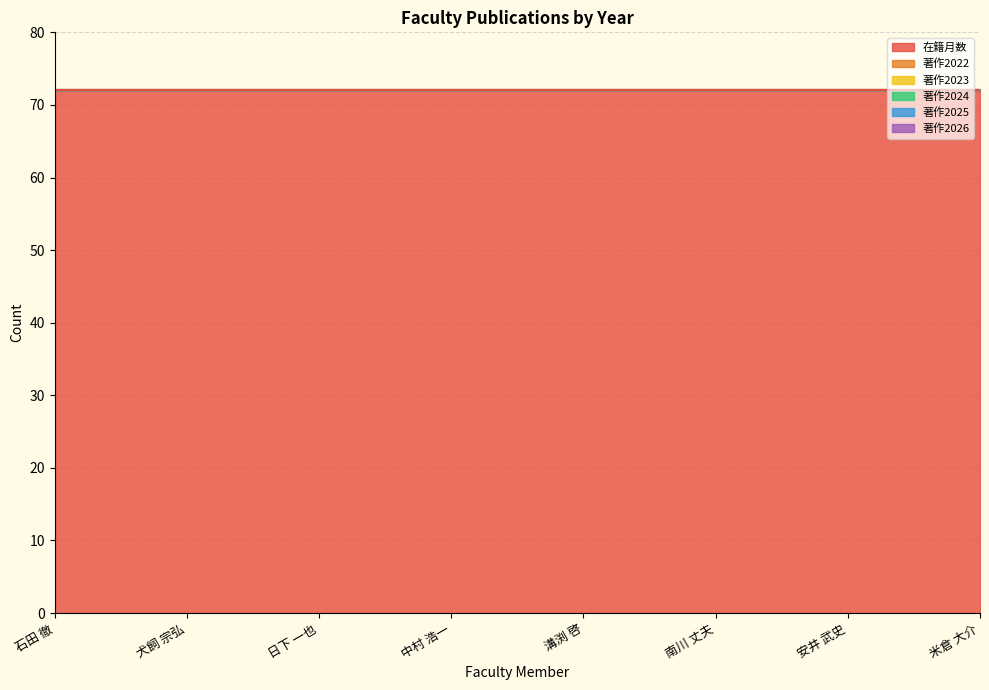

Reading left to right, extract all data points from this chart.

在籍月数: 72	72	72	72	72	72	72	72
著作2022: 0	0	0	0	0	0	0	0
著作2023: 0	0	0	0	0	0	0	0
著作2024: 0	0	0	0	0	0	0	0
著作2025: 0	0	0	0	0	0	0	0
著作2026: 0	0	0	0	0	0	0	0